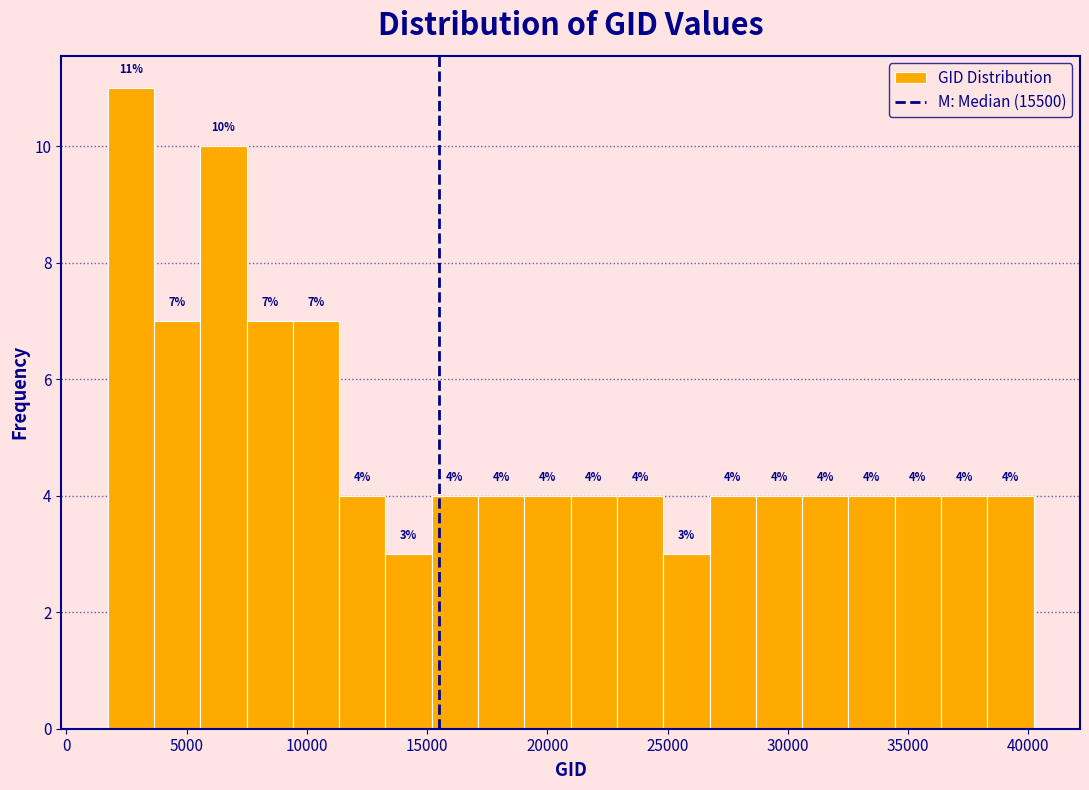

Around what value on the x-axis is the tallest bar? Give the approximate position of its centre, as read against the axis.

2500